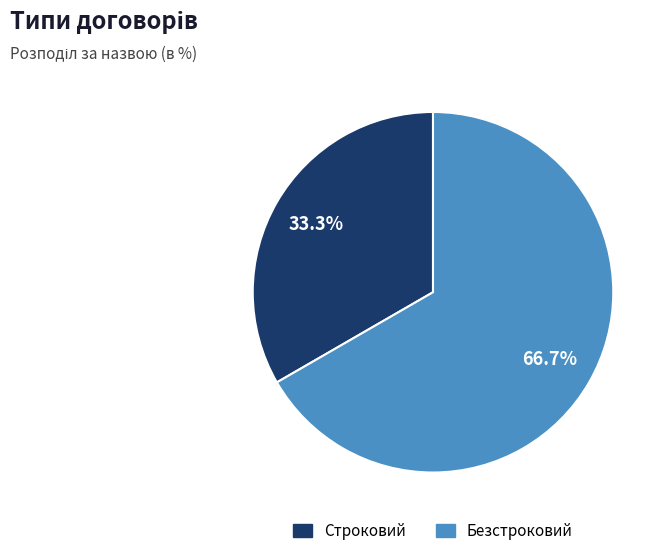

What is the smallest slice in the pie chart?

Строковий